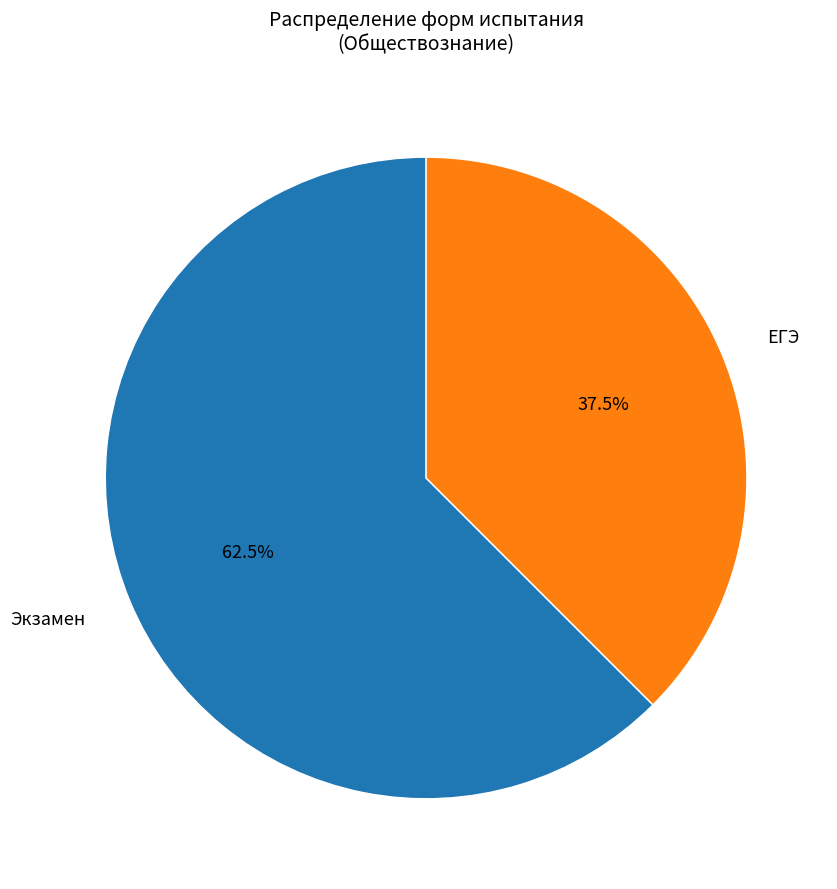

What percentage is the Экзамен slice, to the nearest percent?

63%